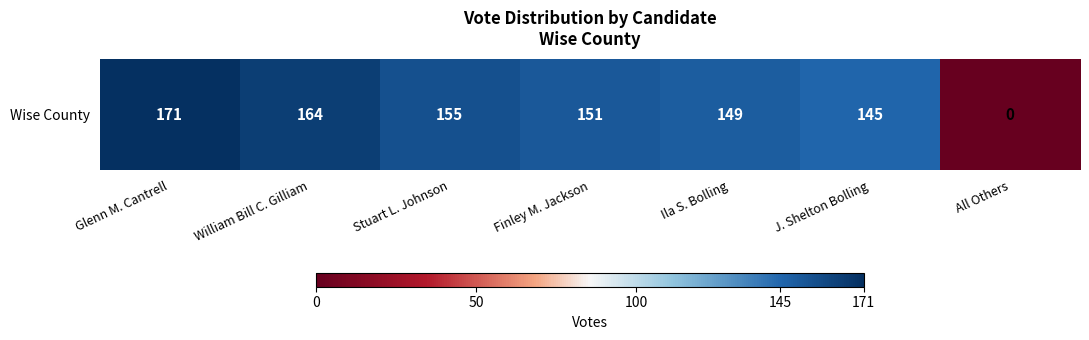

Between All Others and Glenn M. Cantrell, which is larger?

Glenn M. Cantrell